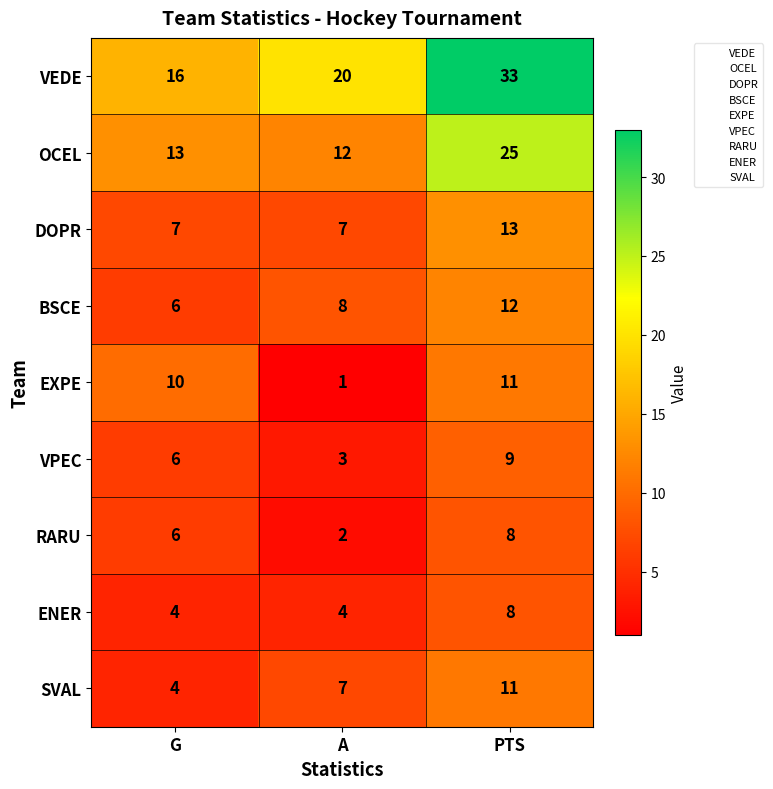

What is the approximate value of SVAL at PTS?

11